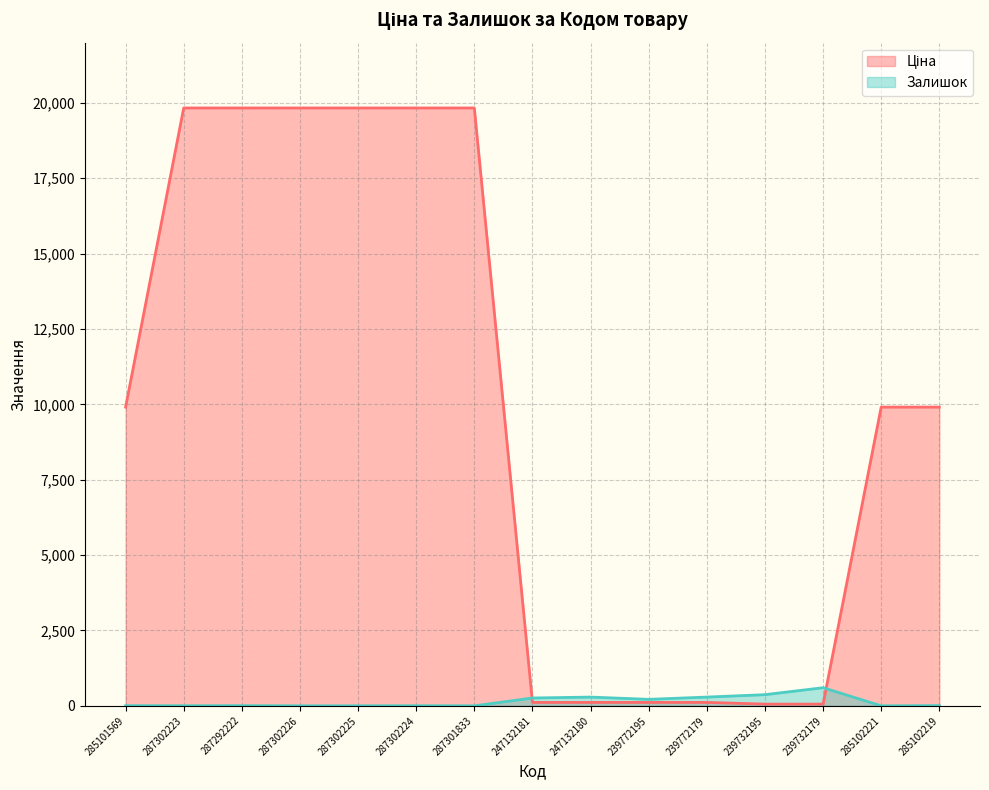

The Ціна series shows 5018.4 at 285101569. True or false?

False